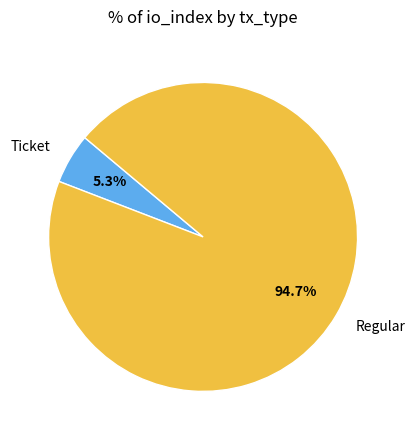

What is the largest slice in the pie chart?

Regular